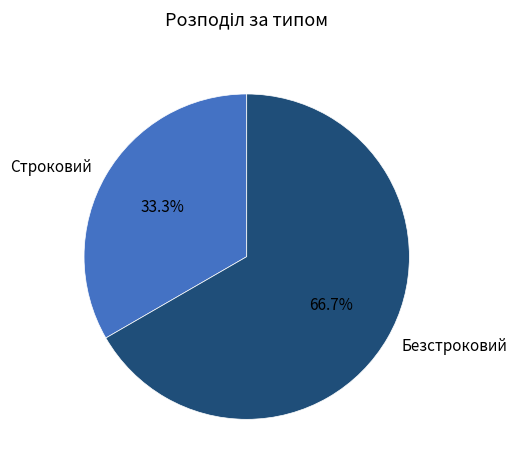

How many slices are in this pie chart?

2